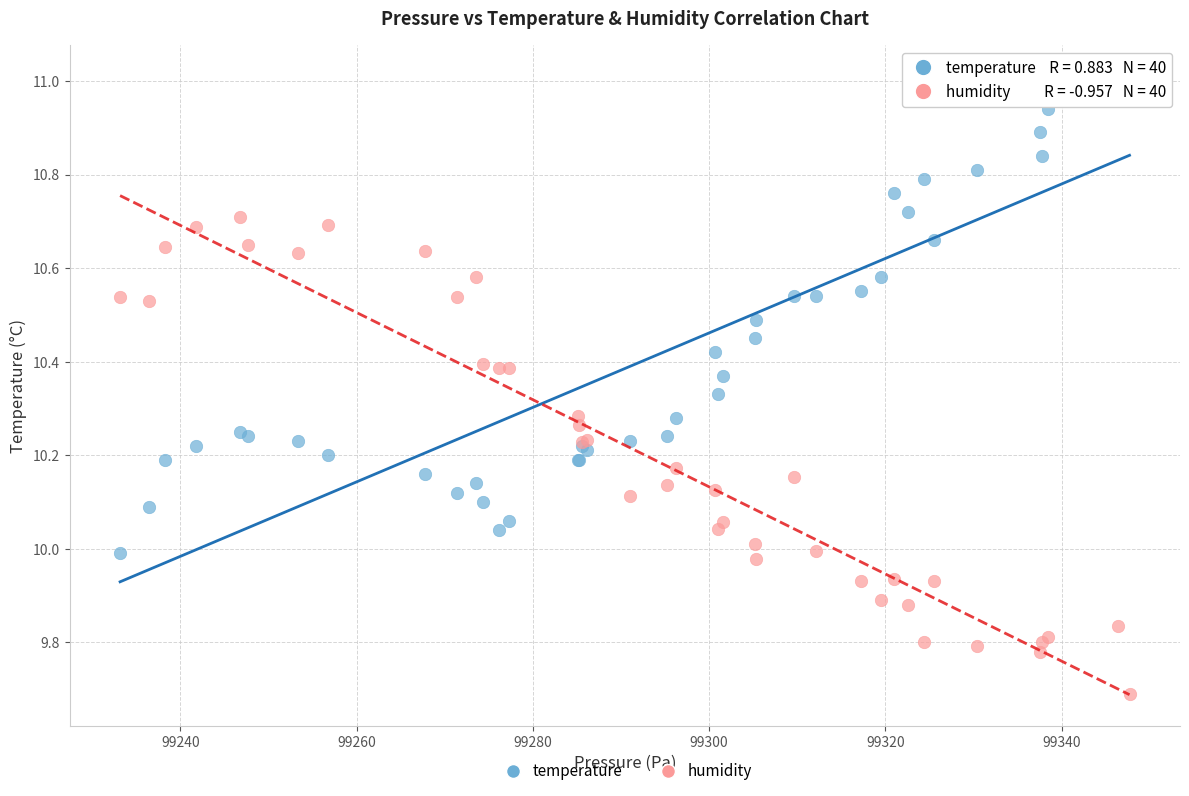

Which series reaches the maximum Y coordinate?

temperature